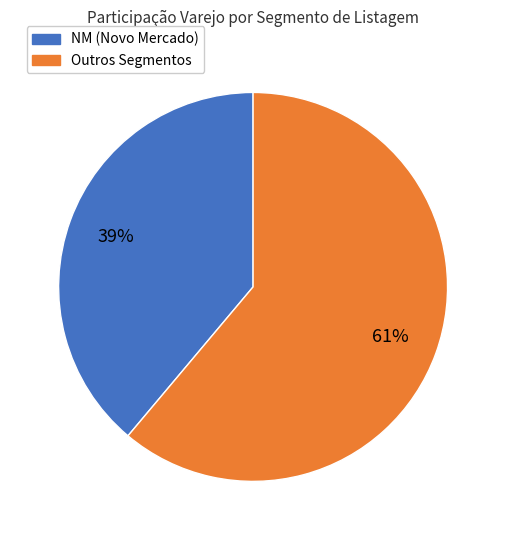

To the nearest percent, what is the difference between the largest and smallest slice percentages?

22%